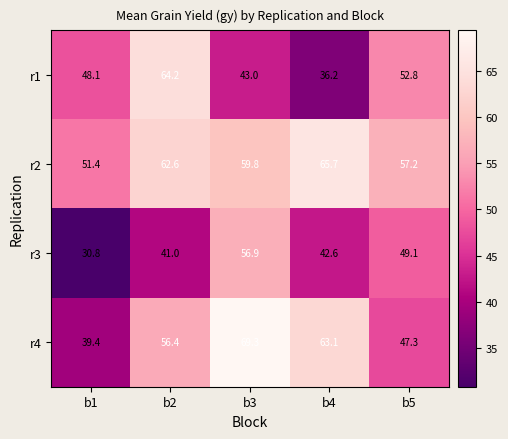

Where is r3 nearest to the value 43?

b4